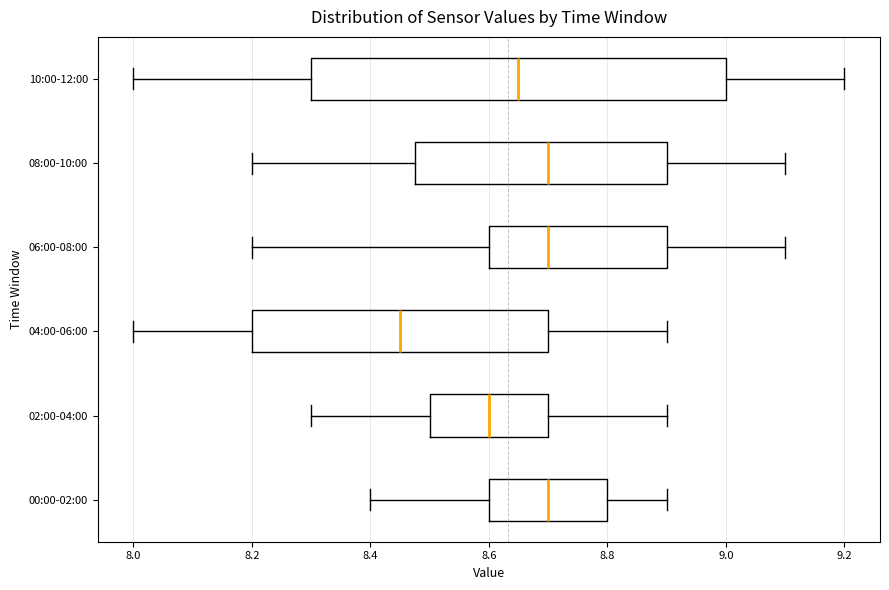

Where is the left edge of the box for 08:00-10:00 on the x-axis? The values are not printed on the chart, so give them approximately, as read against the axis.

8.48